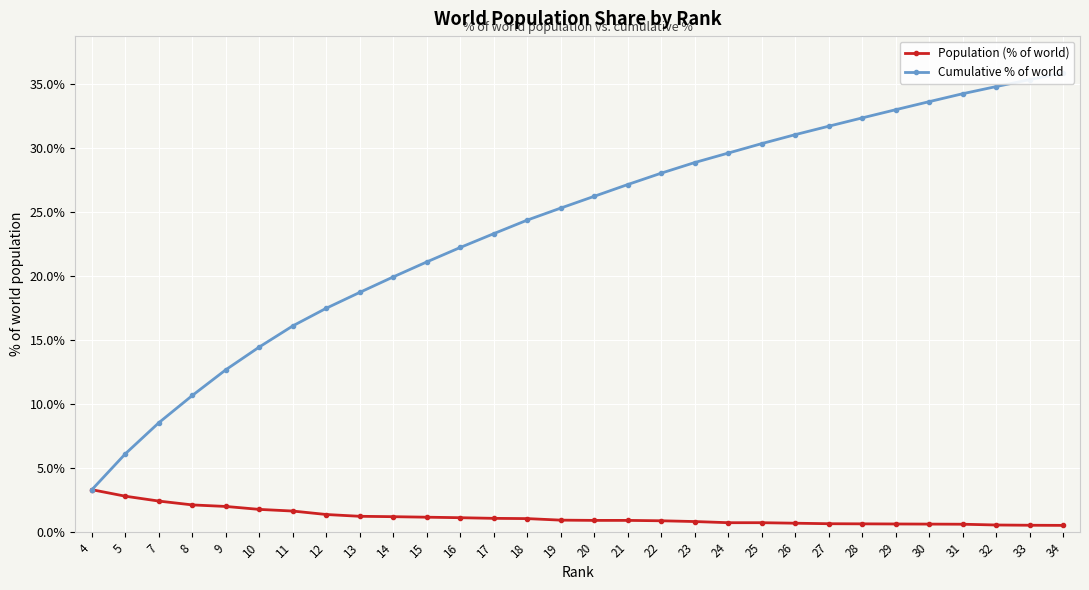

True or false: Population (% of world) has more than 2 interior local peaks.

False